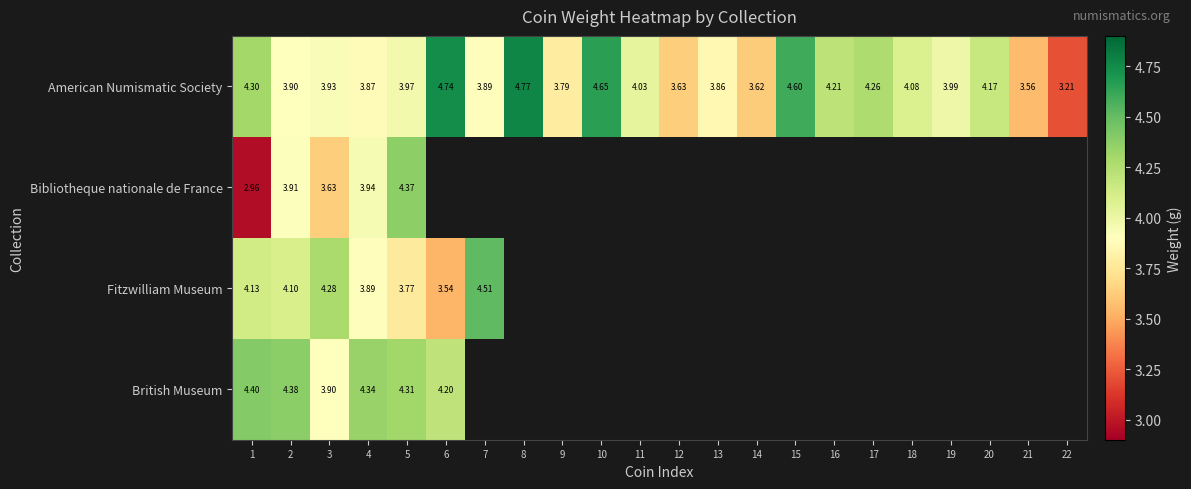

The value of American Numismatic Society at 20 is 4.2. True or false?

True